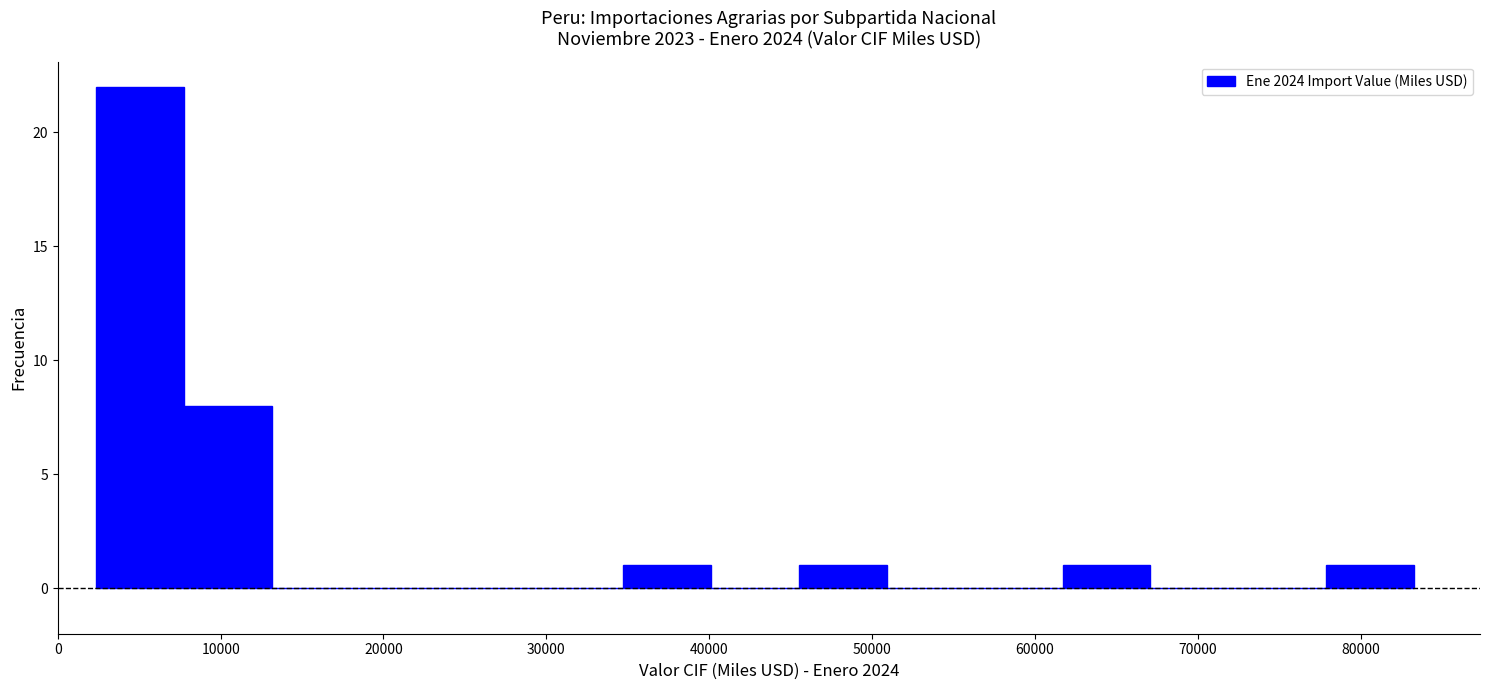

Reading left to right, transcribe this chart: for each bar, give the range it covers on the x-axis and its height. Neither the bar edges nor the heights are printed on the chart, so give them approximately, as read against the axes.

2000 to 8000: 22
8000 to 13000: 8
13000 to 19000: 0
19000 to 24000: 0
24000 to 29000: 0
29000 to 35000: 0
35000 to 40000: 1
40000 to 46000: 0
46000 to 51000: 1
51000 to 56000: 0
56000 to 62000: 0
62000 to 67000: 1
67000 to 72000: 0
72000 to 78000: 0
78000 to 83000: 1